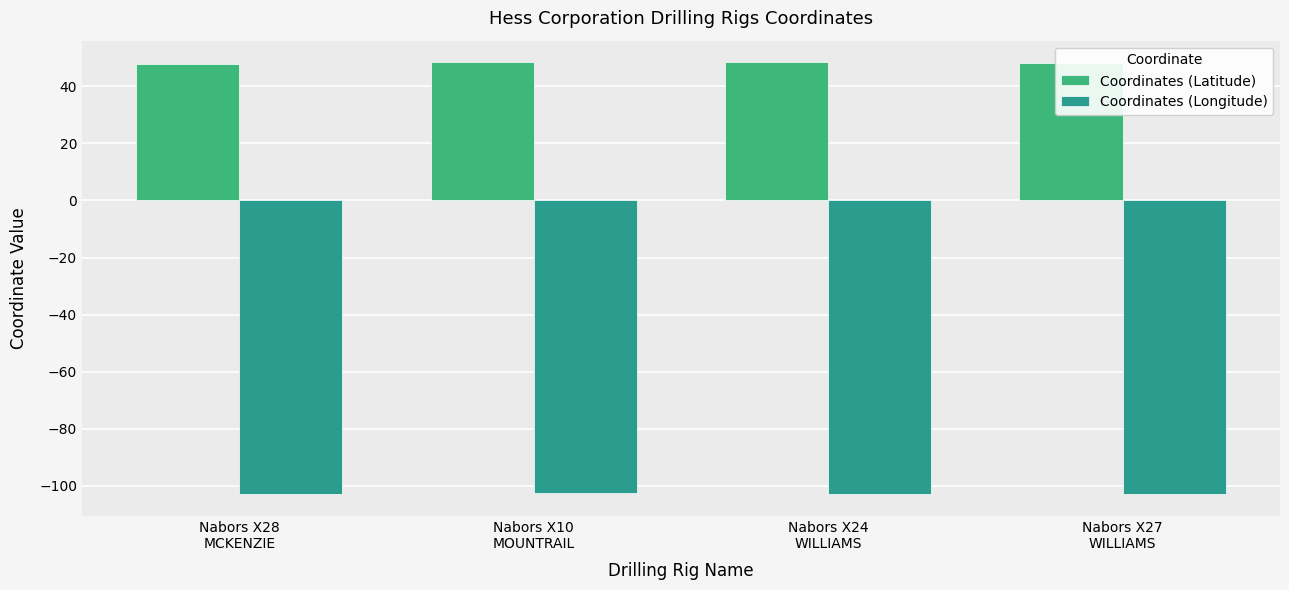

What position from the right is Nabors X10
MOUNTRAIL?

3